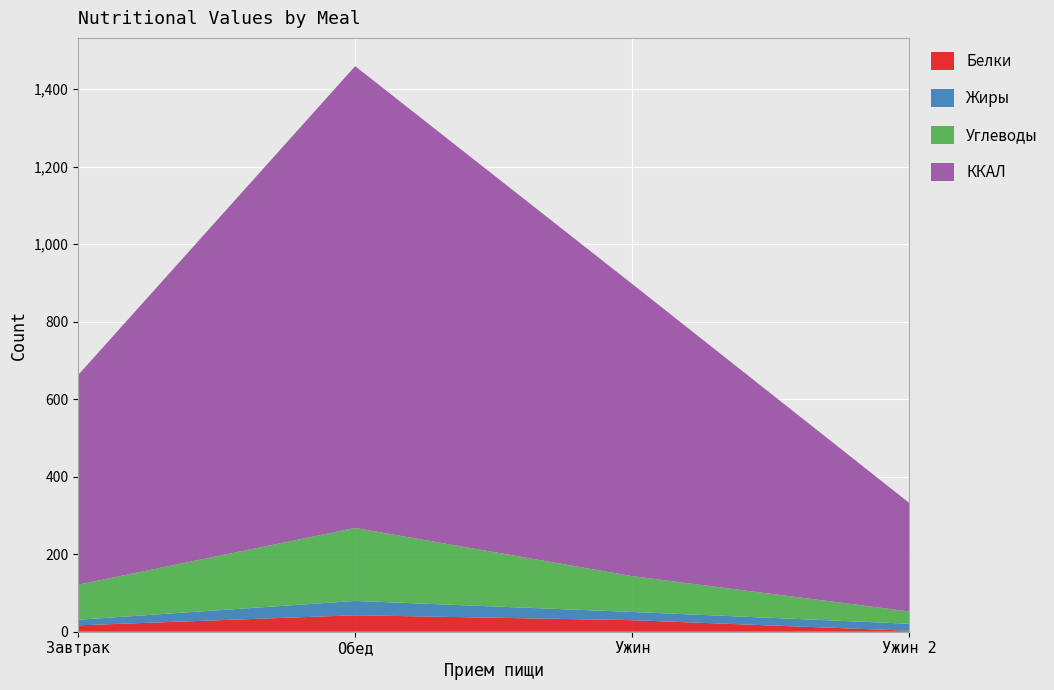

Reading right to left, what are all the values shown in this chart?

Белки: 2.6	29.8	42.5	16.5
Жиры: 18.0	21.3	36.9	14.4
Углеводы: 31.8	92.4	188.4	90.7
ККАЛ: 280.2	753.9	1191.6	540.9